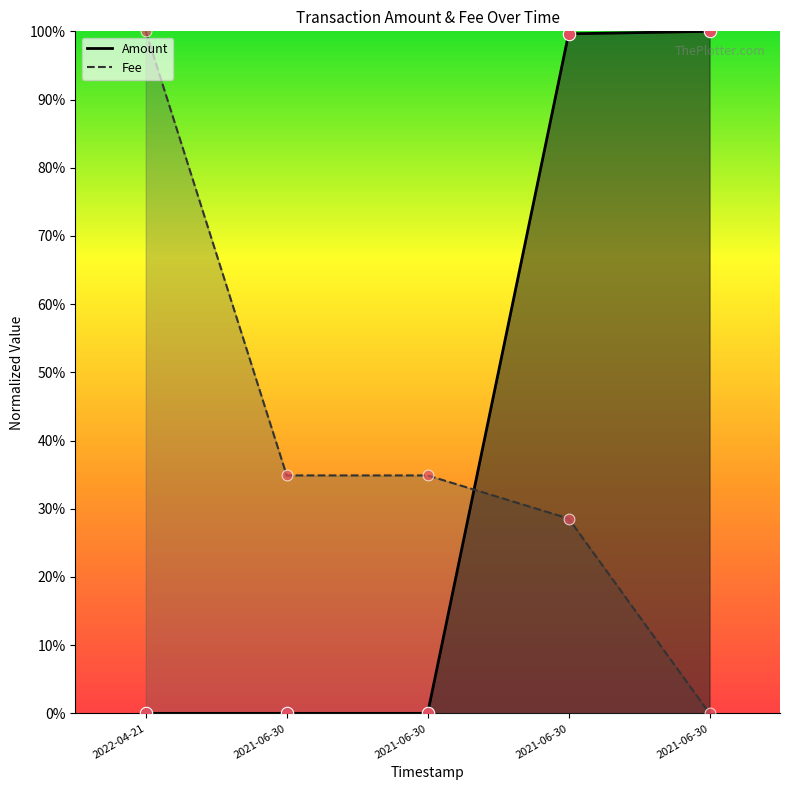

Which series reaches the minimum Y coordinate?

Amount